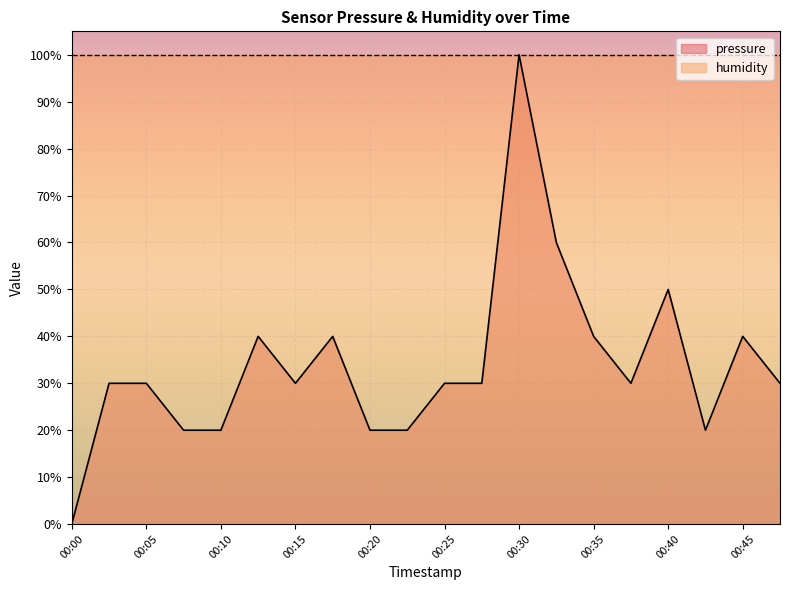

Where is the first local maximum?

00:12